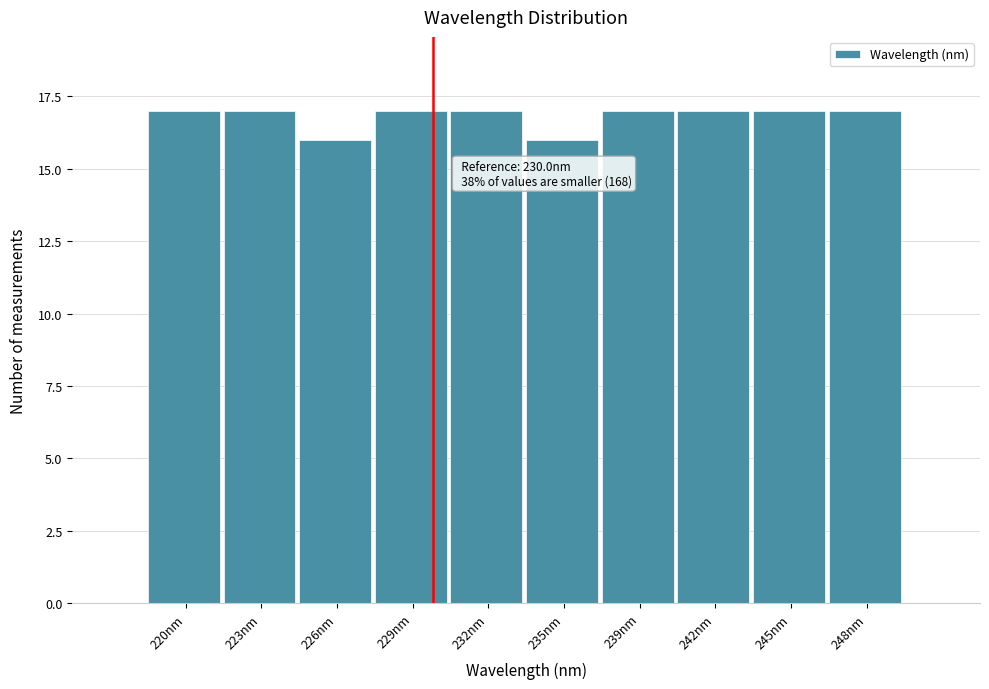

Reading right to left, transcribe all the data shown in this chart.

248nm=17	245nm=17	242nm=17	239nm=17	235nm=16	232nm=17	229nm=17	226nm=16	223nm=17	220nm=17